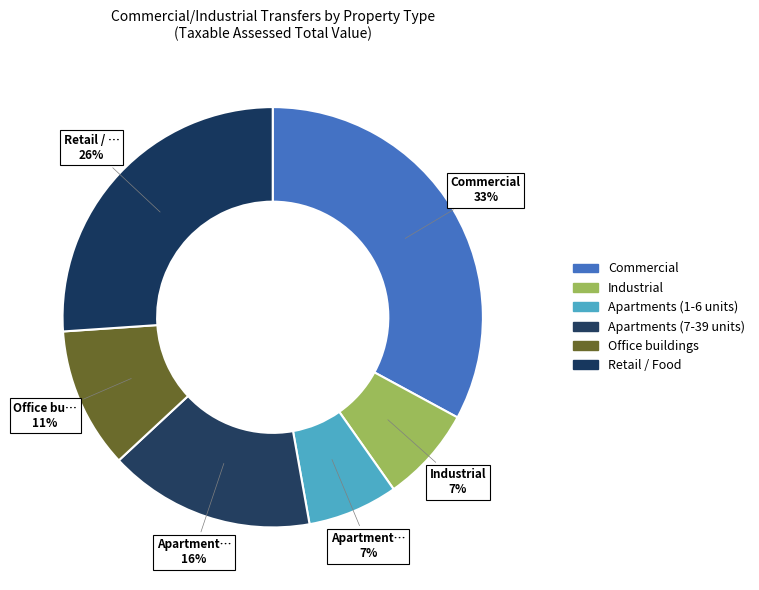

What percentage is the Commercial slice, to the nearest percent?

33%